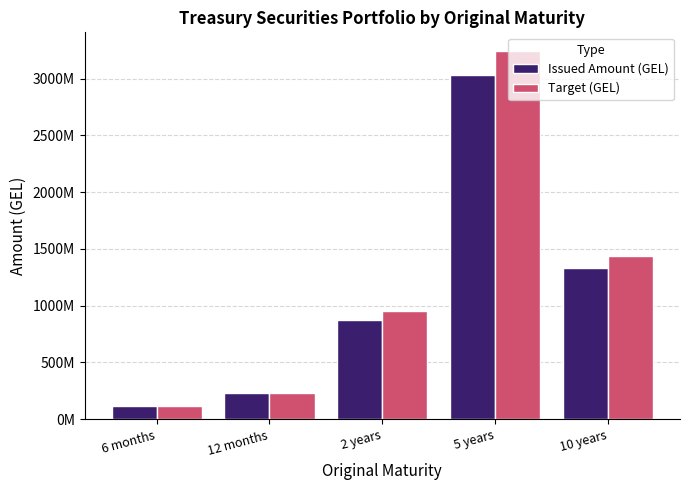

Rank the series by their average value, from lowest to highest.

Issued Amount (GEL), Target (GEL)